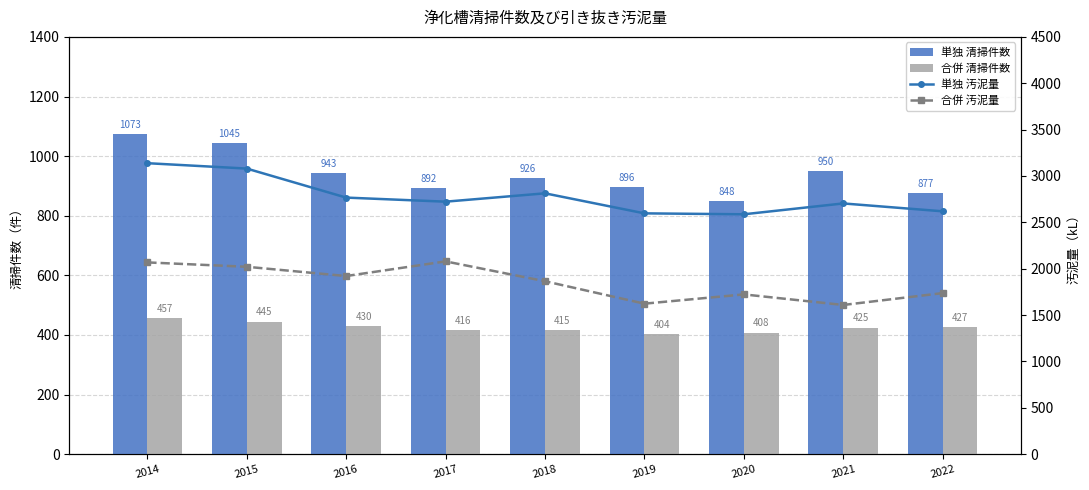

The 単独 汚泥量 series shows 2723 at 2017. True or false?

True